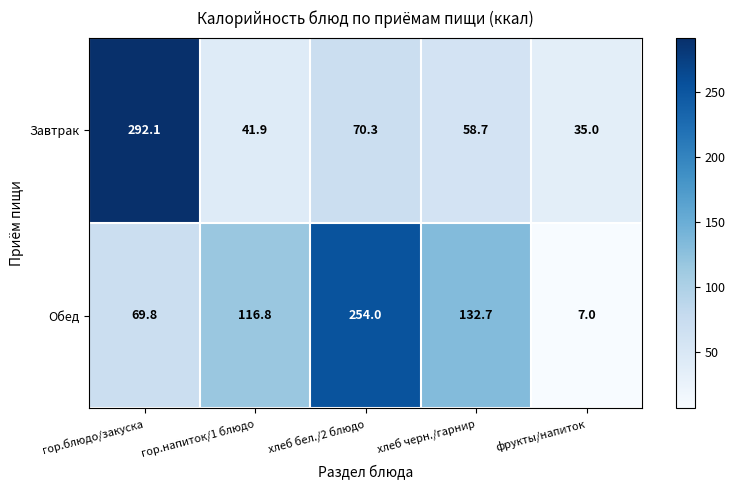

What is the total value across all series at гор.напиток/1 блюдо?

158.7